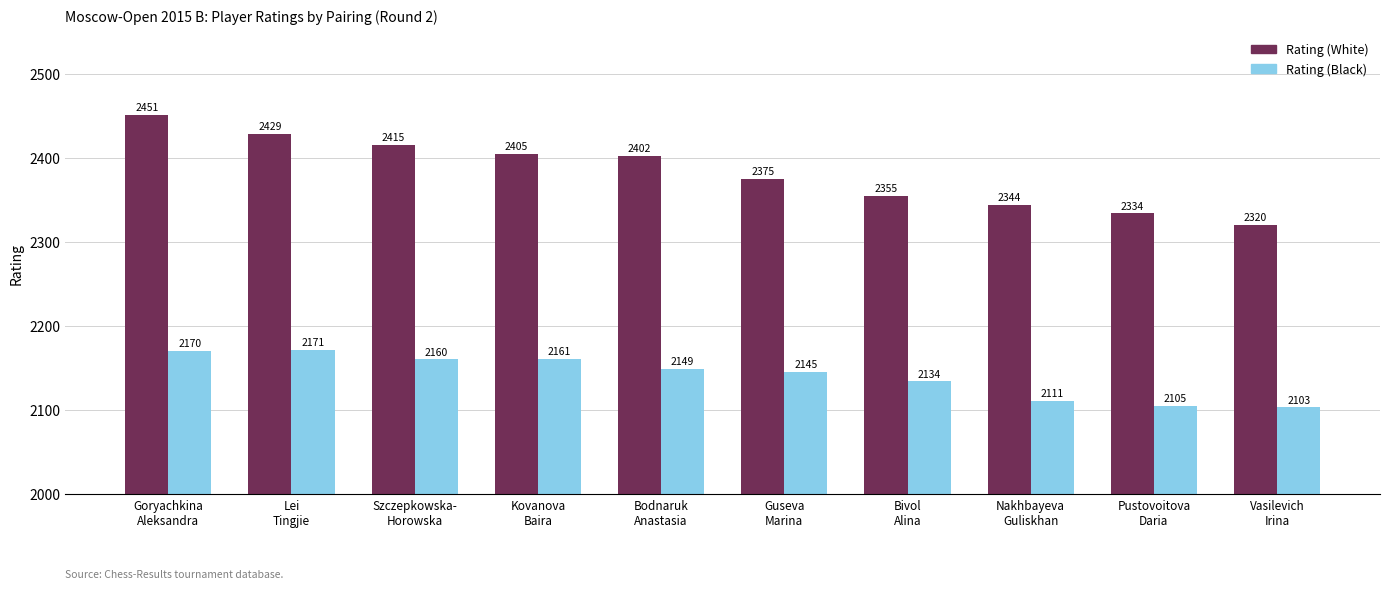

The value of Rating (Black) at Pustovoitova
Daria is 3486. True or false?

False